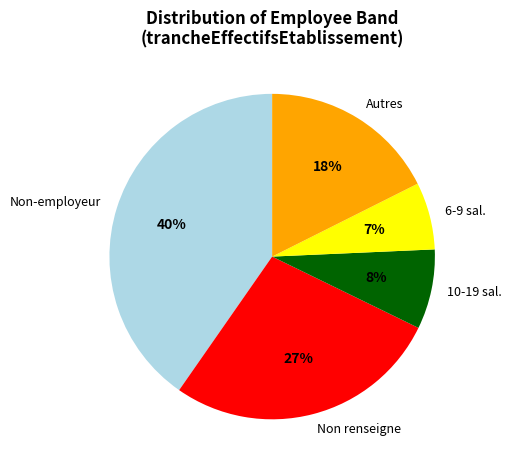

Which slice is the smallest?

6-9 sal.